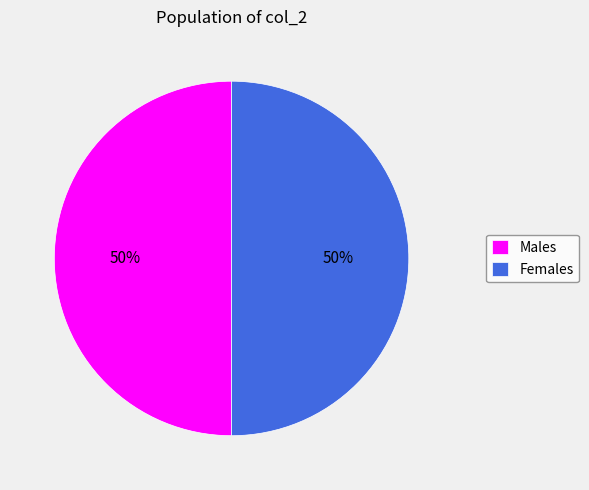

To the nearest percent, what is the average slice percentage?

50%